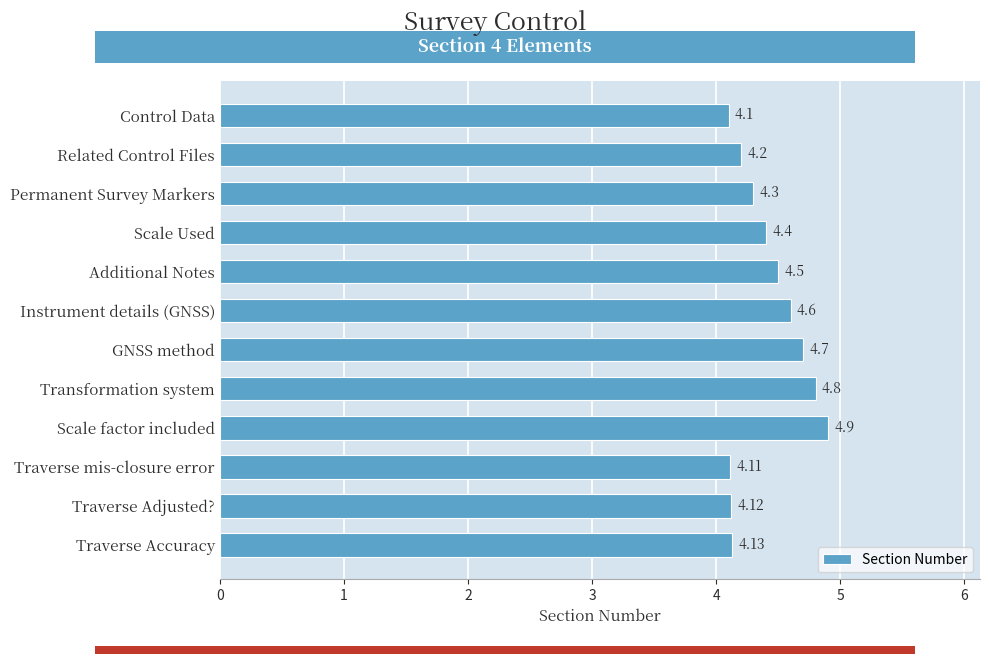

What is the average value?

4.4